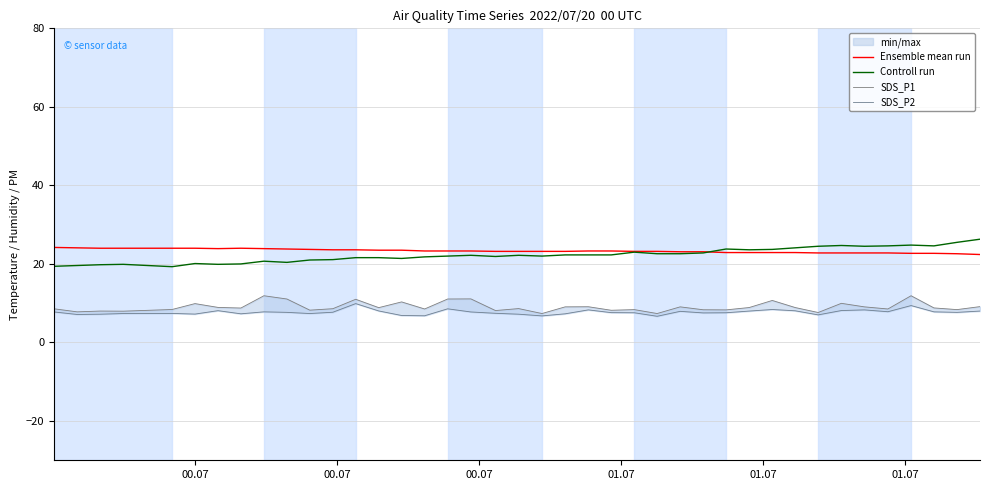

What is the minimum value for Controll run?

19.3